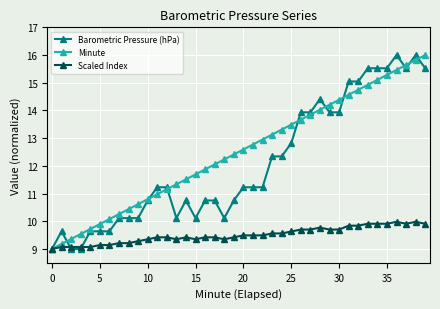

True or false: Minute has more than 0 points higher than both neighbors.

False